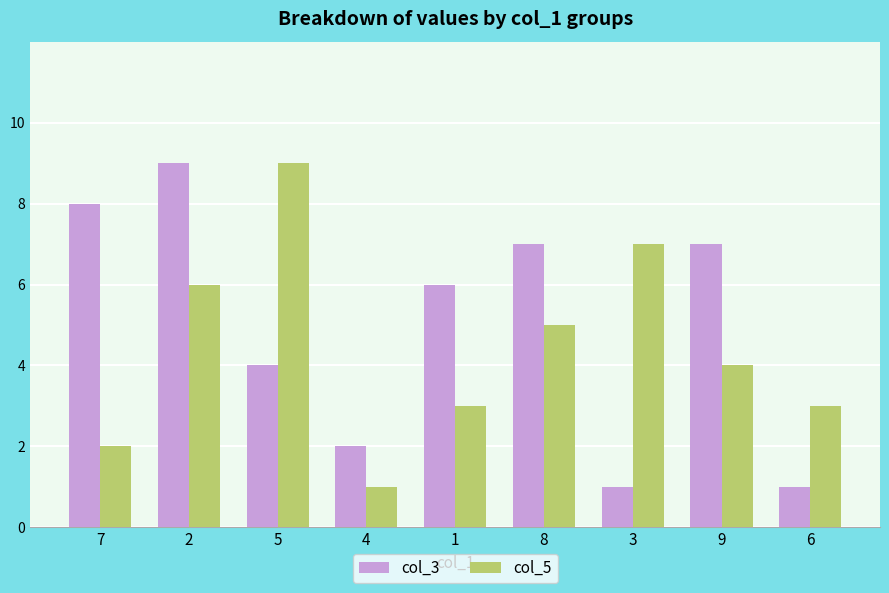

Between 5 and 1, which series saw the biggest shift?

col_5